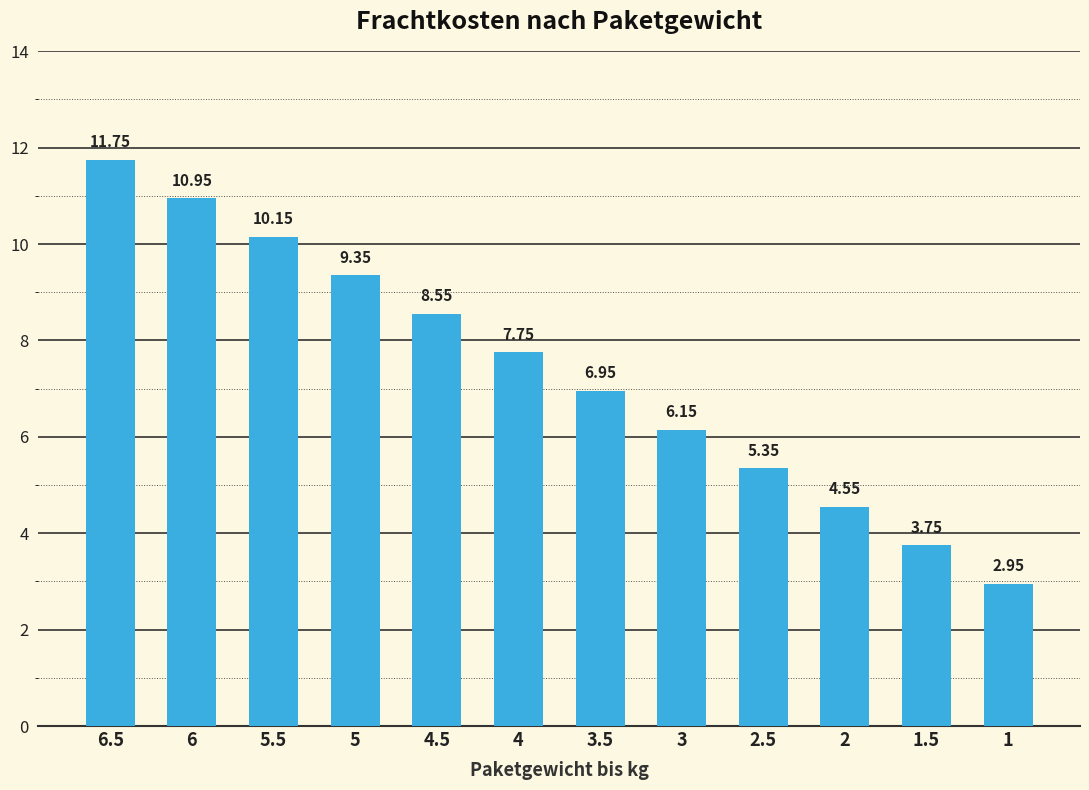

Rank the categories by value from lowest to highest.

1, 1.5, 2, 2.5, 3, 3.5, 4, 4.5, 5, 5.5, 6, 6.5